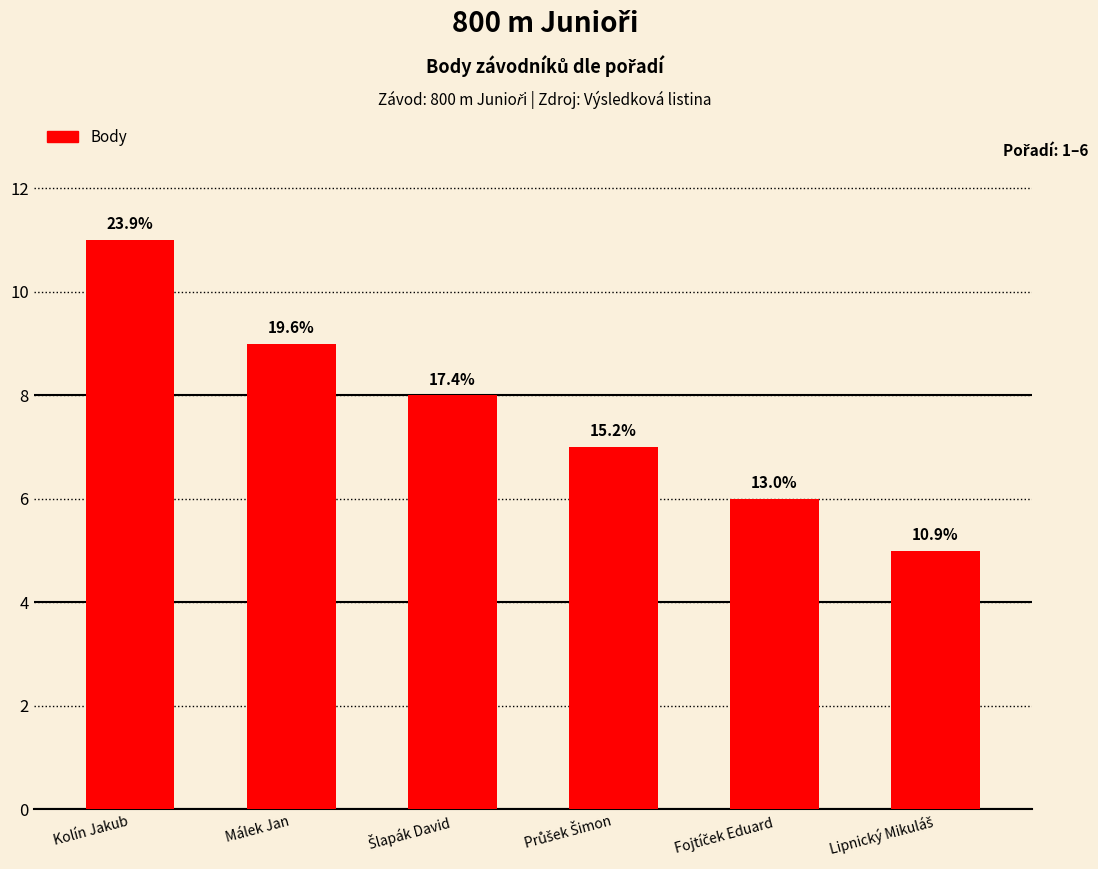

What position from the right is Průšek Šimon?

3